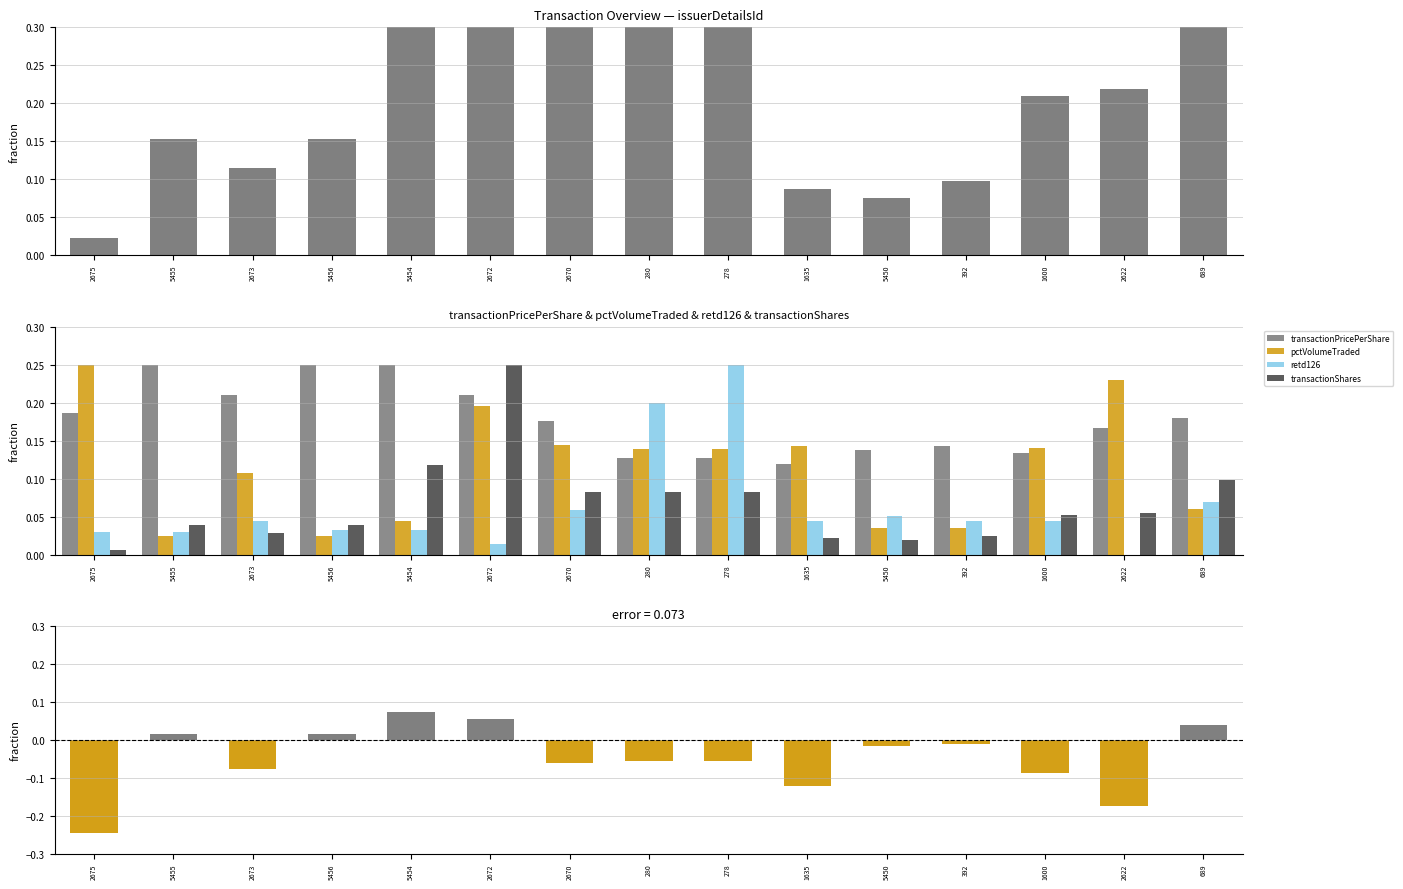

What is the average value of the transactionPricePerShare series?

0.2